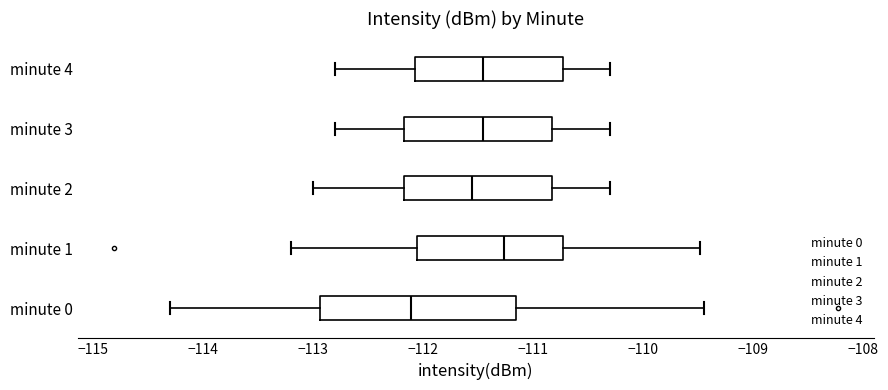

Comparing the boxes themselves (not the whiskers), which one is the widest?

minute 0